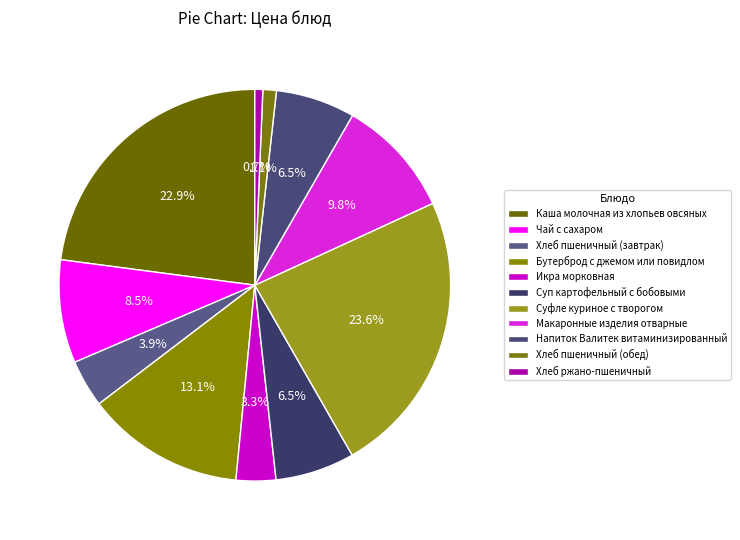

How many slices are in this pie chart?

11